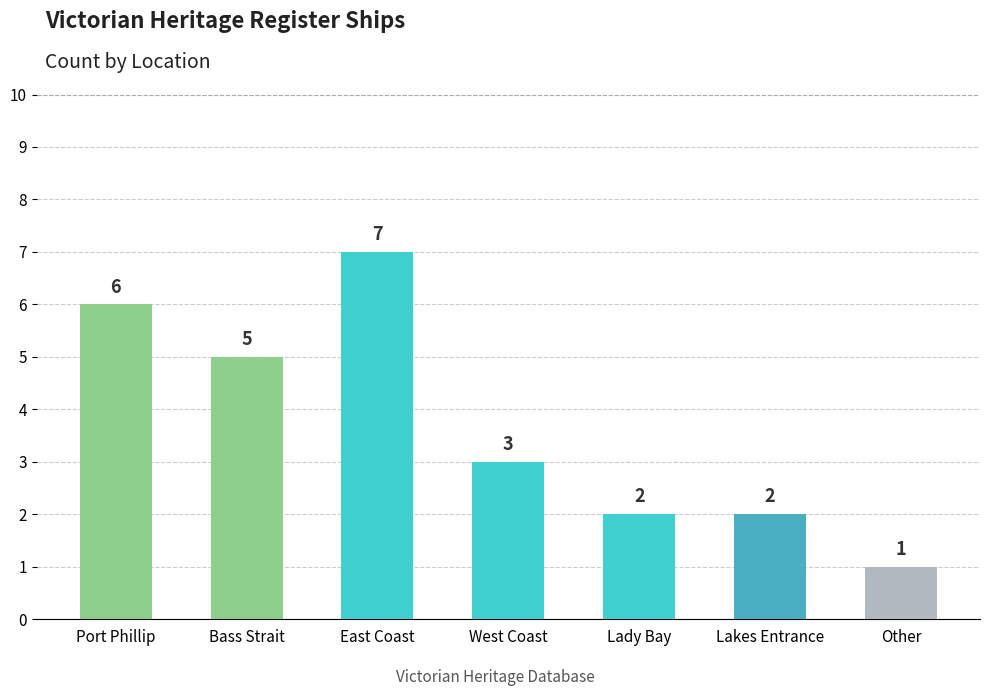

What position from the left is West Coast?

4